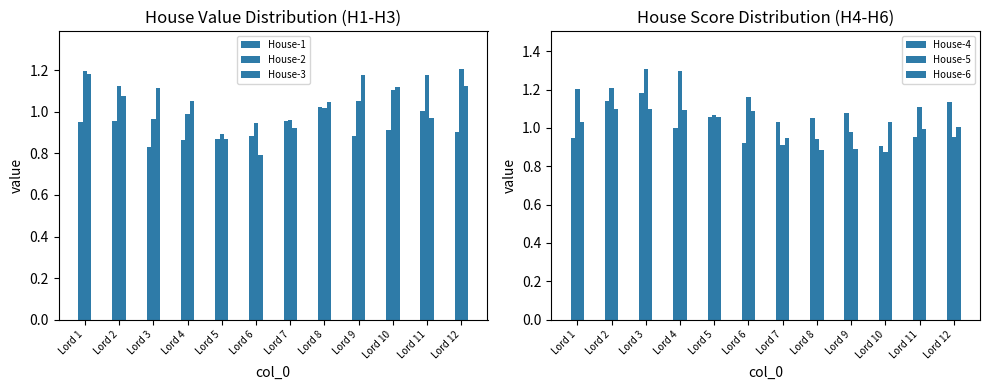

What is the approximate value of House-5 at Lord 3?

1.3